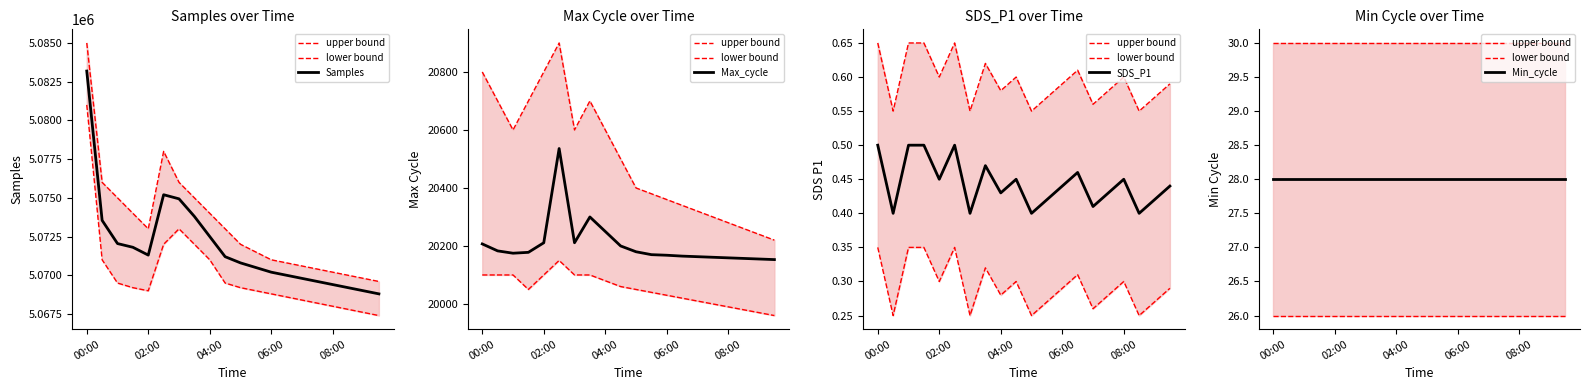

Reading left to right, list all the values displayed in this chart.

upper bound: 30.0	30.0	30.0	30.0	30.0	30.0	30.0	30.0	30.0	30.0	30.0	30.0	30.0	30.0	30.0	30.0	30.0	30.0	30.0	30.0
lower bound: 26.0	26.0	26.0	26.0	26.0	26.0	26.0	26.0	26.0	26.0	26.0	26.0	26.0	26.0	26.0	26.0	26.0	26.0	26.0	26.0
Samples: 5083186.0	5073545.0	5072048.0	5071808.0	5071303.0	5075201.0	5074936.0	5073800.0	5072500.0	5071200.0	5070800.0	5070500.0	5070200.0	5070000.0	5069800.0	5069600.0	5069400.0	5069200.0	5069000.0	5068800.0
Max_cycle: 20207.0	20183.0	20175.0	20178.0	20211.0	20536.0	20211.0	20300.0	20250.0	20200.0	20180.0	20170.0	20168.0	20165.0	20163.0	20161.0	20159.0	20157.0	20155.0	20153.0
SDS_P1: 0.5	0.4	0.5	0.5	0.5	0.5	0.4	0.5	0.4	0.5	0.4	0.4	0.4	0.5	0.4	0.4	0.5	0.4	0.4	0.4
Min_cycle: 28.0	28.0	28.0	28.0	28.0	28.0	28.0	28.0	28.0	28.0	28.0	28.0	28.0	28.0	28.0	28.0	28.0	28.0	28.0	28.0